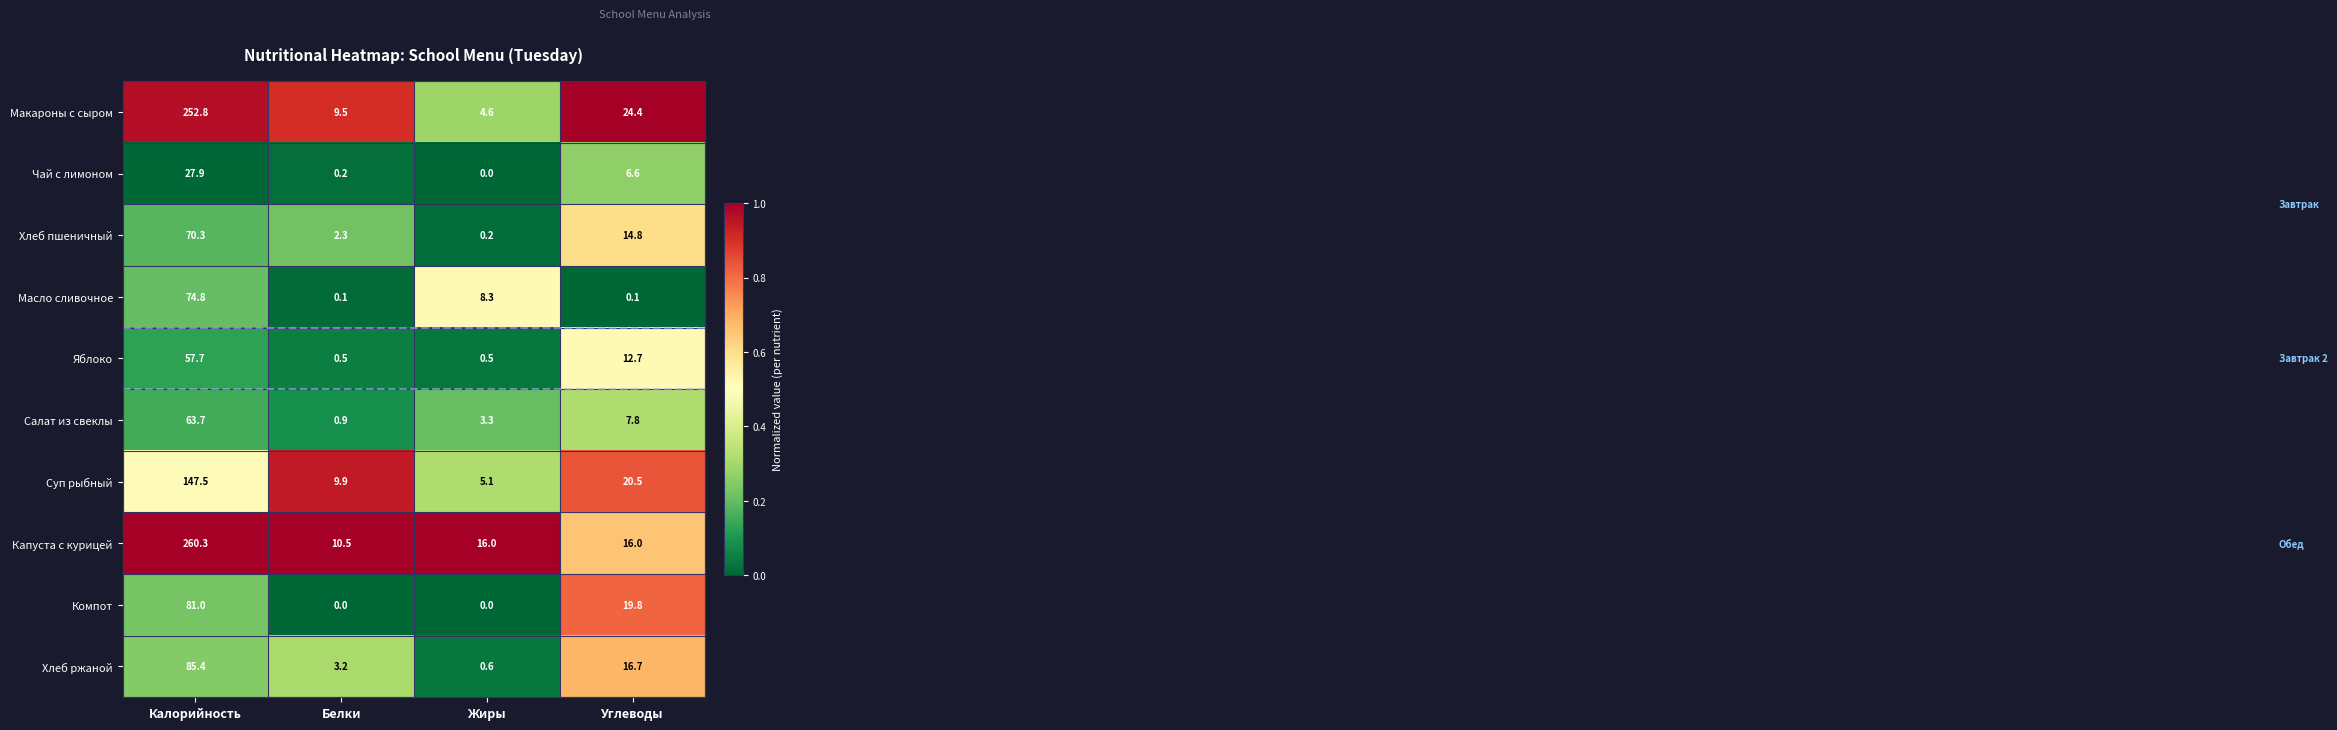

At which category is the sum across all series the highest?

Калорийность